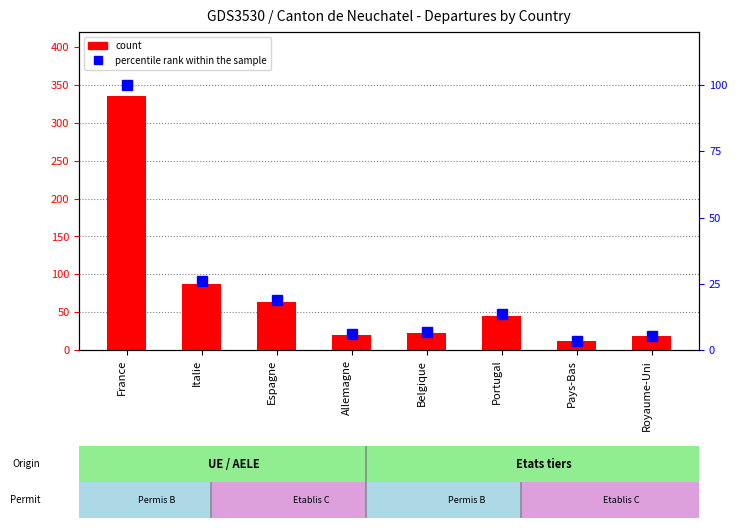

Between Portugal and Espagne, which is larger?

Espagne